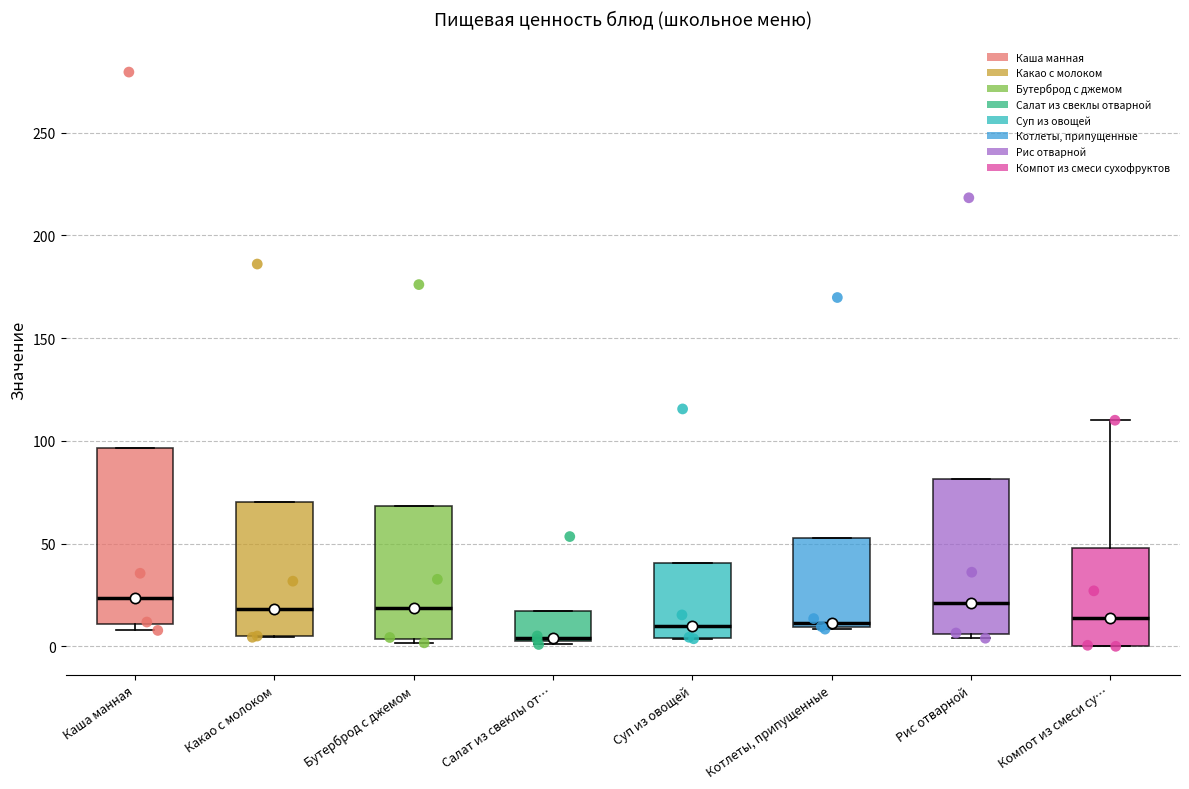

Reading left to right, transcribe this box plot: for each box, give where its median line is, the range the box spans, and where its two whiskers end, as read against the y-axis. The values are not printed on the chart, so give them approximately, as read against the axis.

Каша манная: median 25, box 10 to 95, whiskers 10 (just below the box's lower edge) to 95
Какао с молоком: median 20, box 5 to 70, whiskers 5 to 70
Бутерброд с джемом: median 20, box 5 to 70, whiskers 0 to 70
Салат из свеклы от…: median 5, box 5 to 15, whiskers 0 to 15
Суп из овощей: median 10, box 5 to 40, whiskers 5 to 40
Котлеты, припущенные: median 10 (just above the box's lower edge), box 10 to 55, whiskers 10 to 55
Рис отварной: median 20, box 5 to 80, whiskers 5 (just below the box's lower edge) to 80
Компот из смеси су…: median 15, box 0 to 50, whiskers 0 to 110